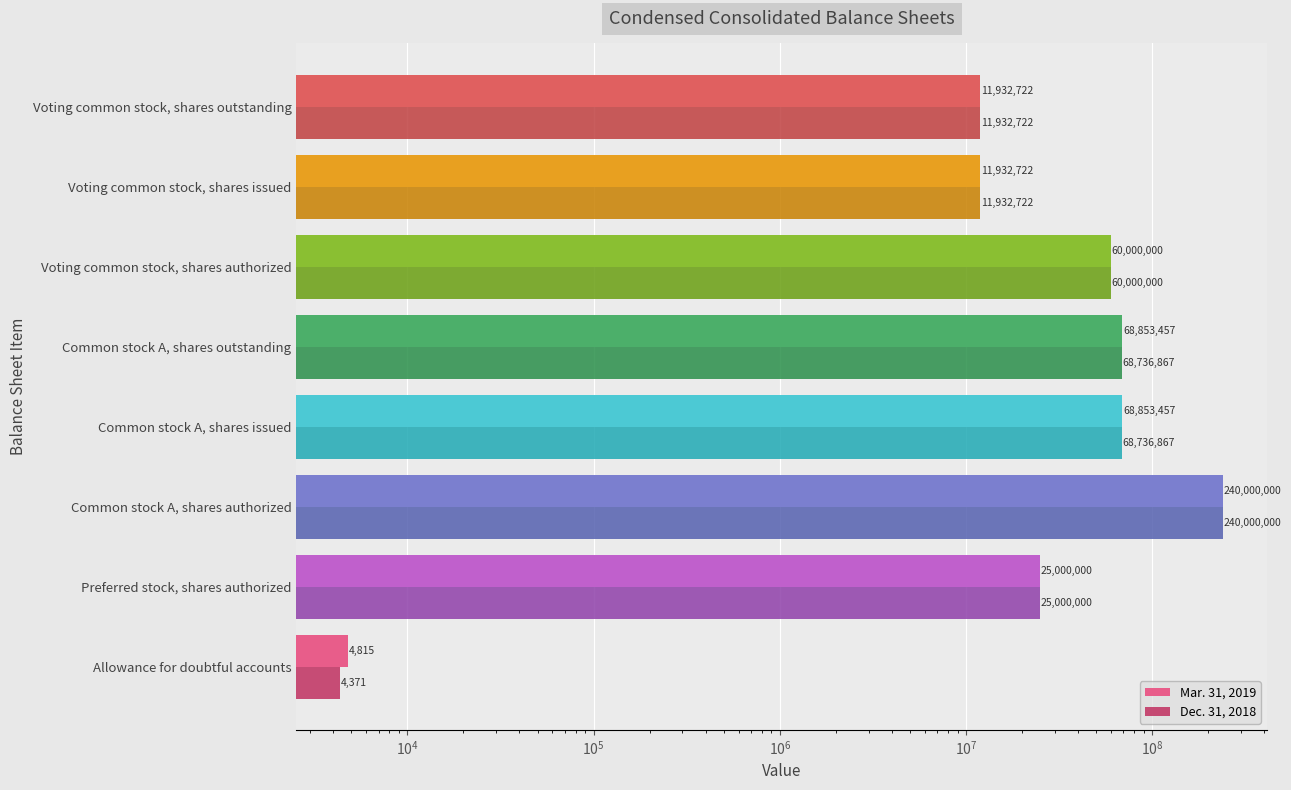

Reading right to left, what are all the values shown in this chart?

Mar. 31, 2019: 11932722	11932722	60000000	68853457	68853457	240000000	25000000	4815
Dec. 31, 2018: 11932722	11932722	60000000	68736867	68736867	240000000	25000000	4371